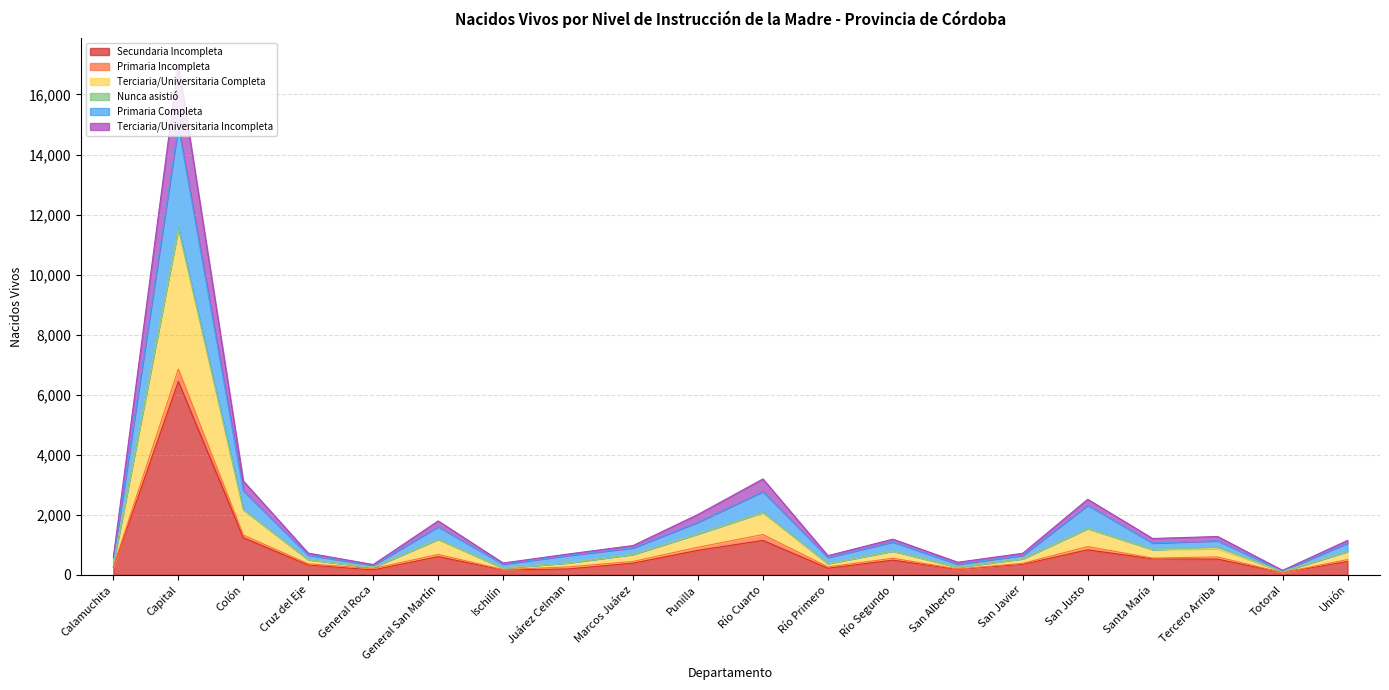

What is the highest value of the Secundaria Incompleta series?

6439